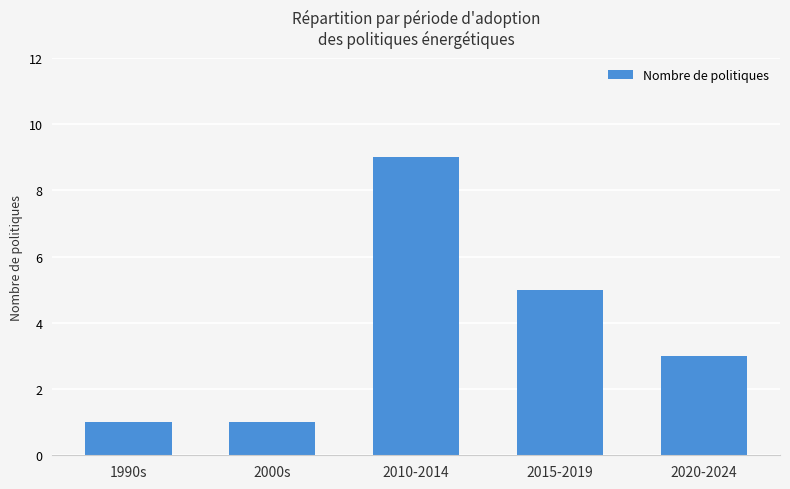

Reading left to right, list all the values displayed in this chart.

1	1	9	5	3